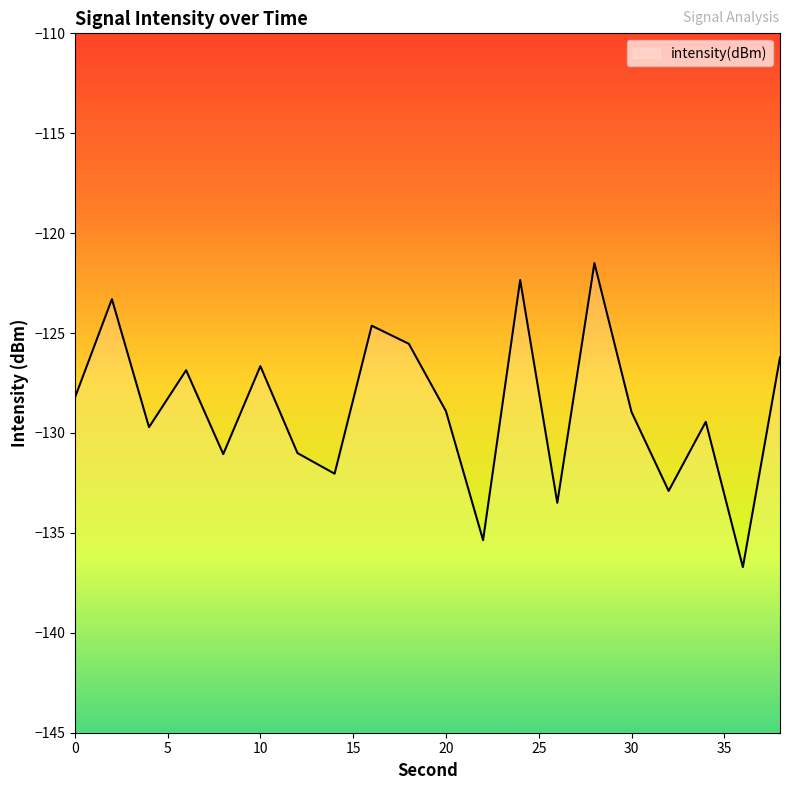

Reading right to left, list all the values displayed in this chart.

38=-126.2	36=-136.7	34=-129.4	32=-132.9	30=-129.0	28=-121.5	26=-133.5	24=-122.3	22=-135.4	20=-128.9	18=-125.5	16=-124.6	14=-132.0	12=-131.0	10=-126.7	8=-131.1	6=-126.9	4=-129.7	2=-123.3	0=-128.2